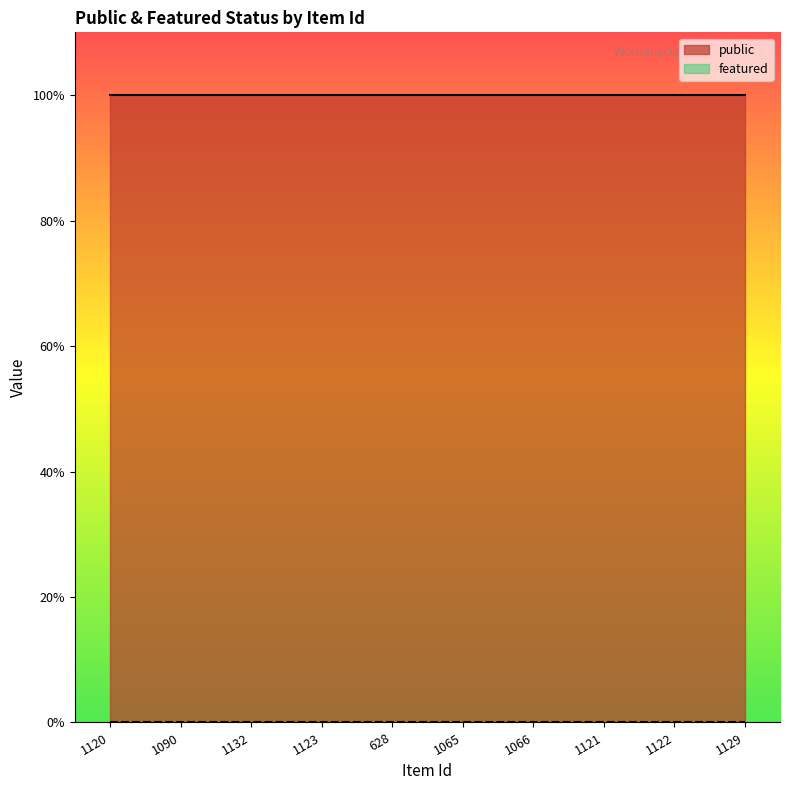

Rank the series by their average value, from lowest to highest.

featured, public